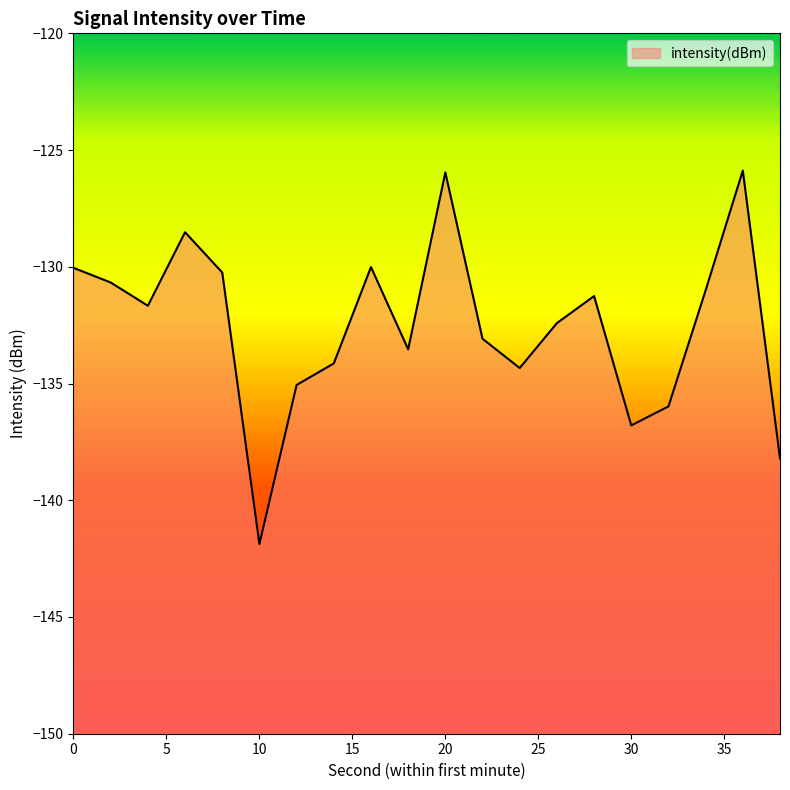

What is the average value?

-132.5